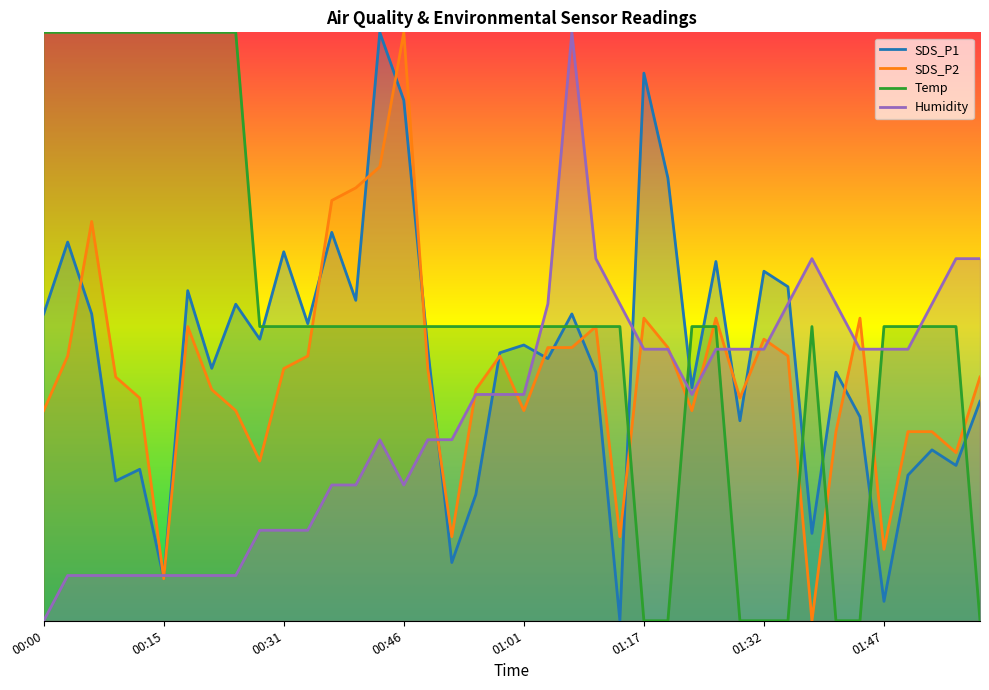

What is the total value across all series at 00:40?

14.1